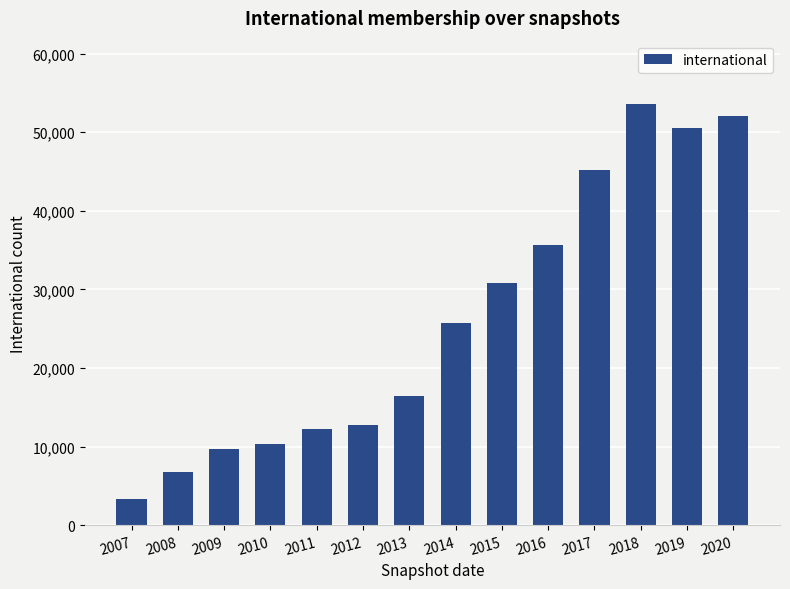

Reading right to left, transcribe all the data shown in this chart.

2020=52046	2019=50562	2018=53609	2017=45240	2016=35670	2015=30828	2014=25707	2013=16444	2012=12809	2011=12219	2010=10301	2009=9655	2008=6717	2007=3309